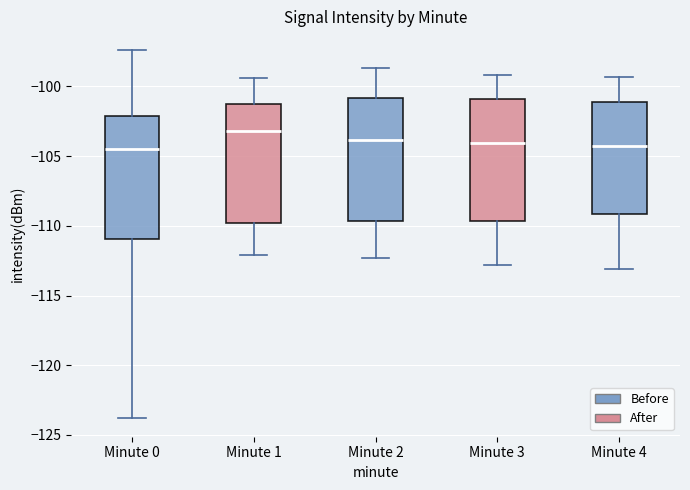

Which box's median line is the highest?

Minute 1